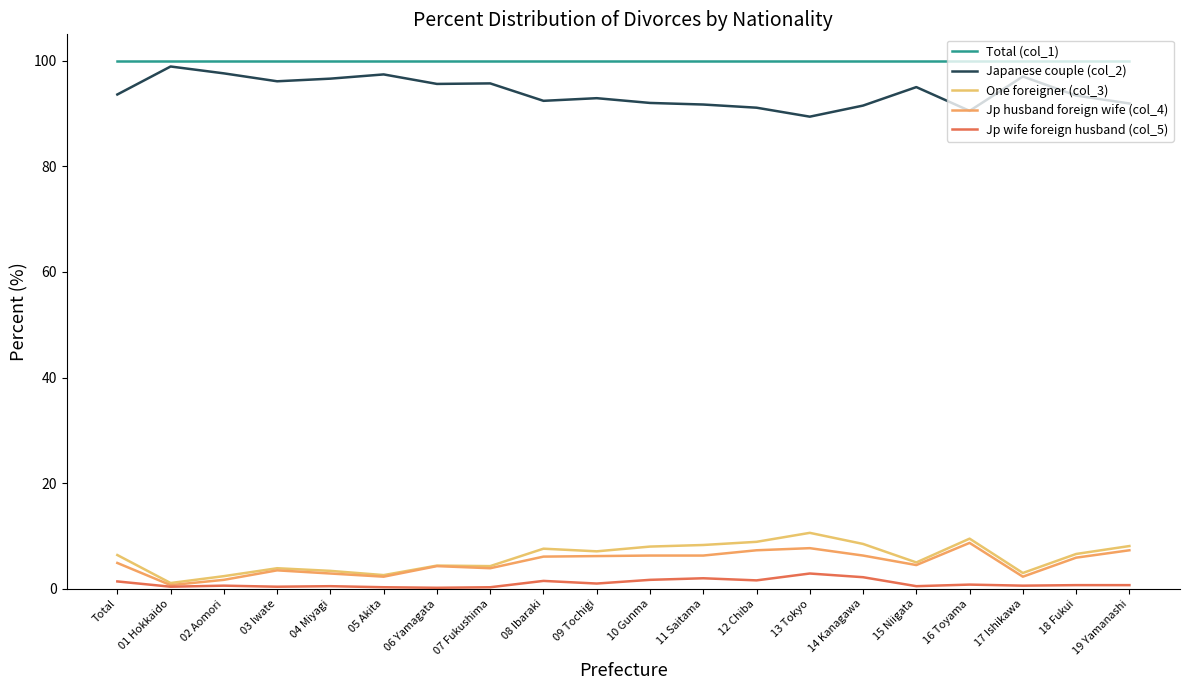

Does the chart display data point markers on the line(s)?

No